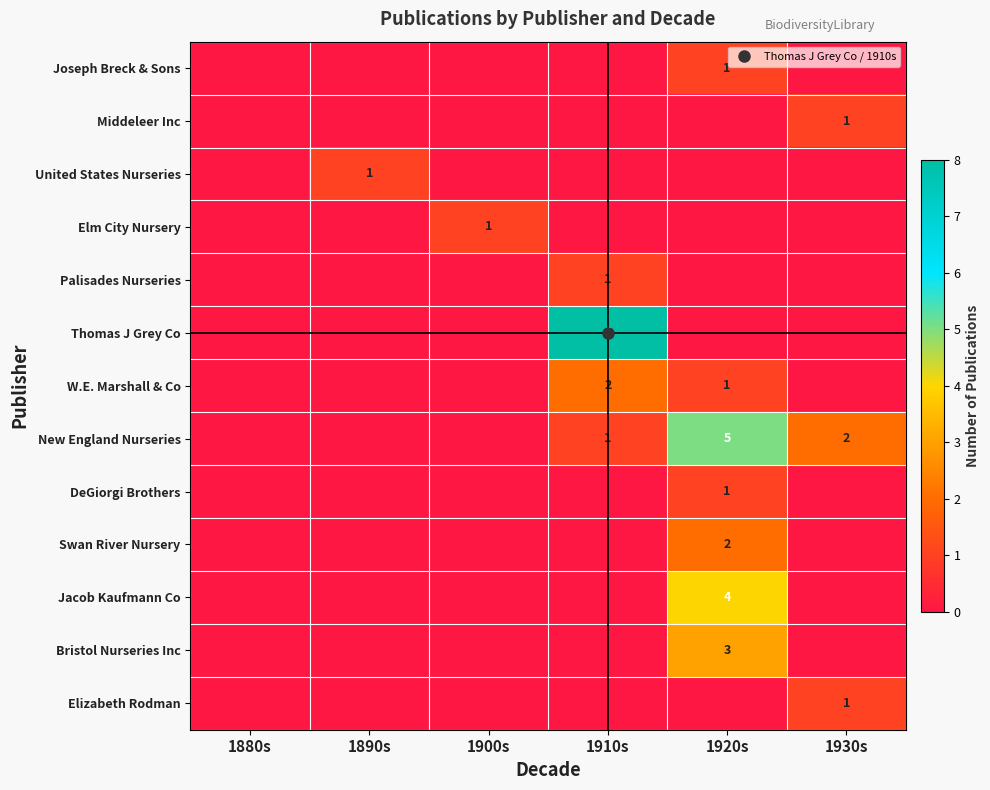

At how many categories does at least one series exceed 5?

1